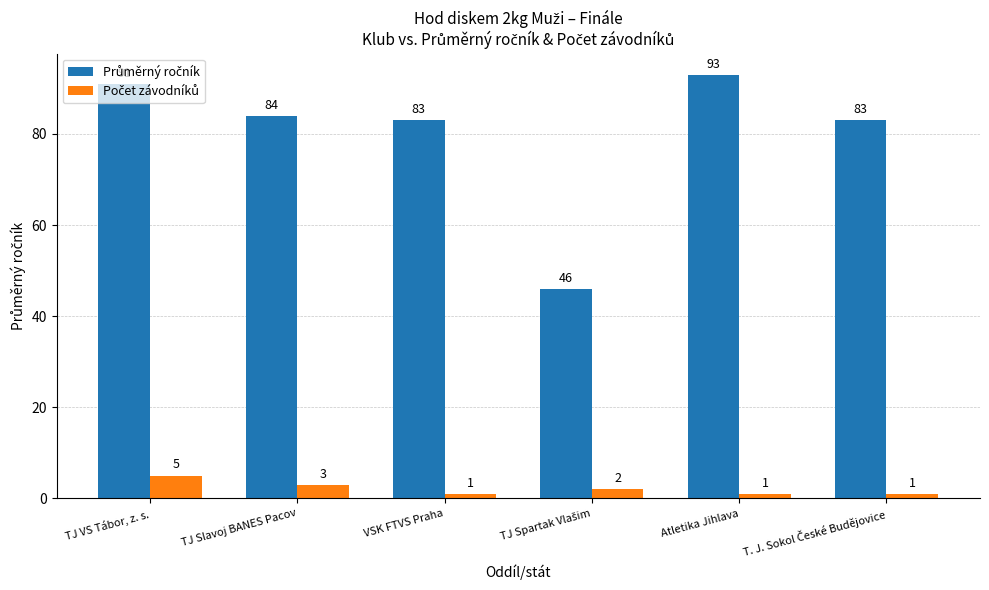

Which label corresponds to the largest value in the chart?

Atletika Jihlava